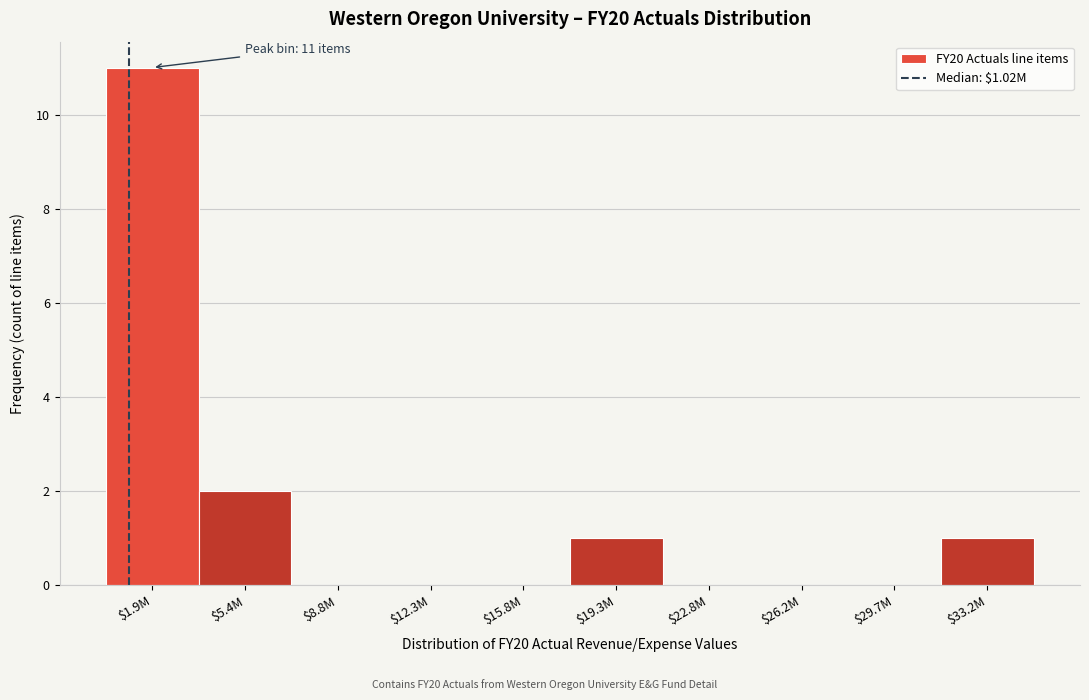

Where is the data nearest to the value 5?

$5.4M